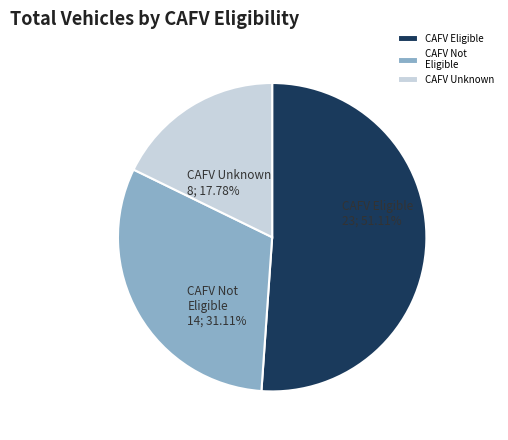

Which slice represents more than half of the pie?

CAFV Eligible